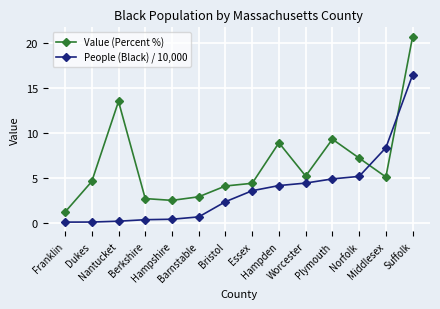

What is the difference between the maximum and minimum values in the People (Black) / 10,000 series?

16.4